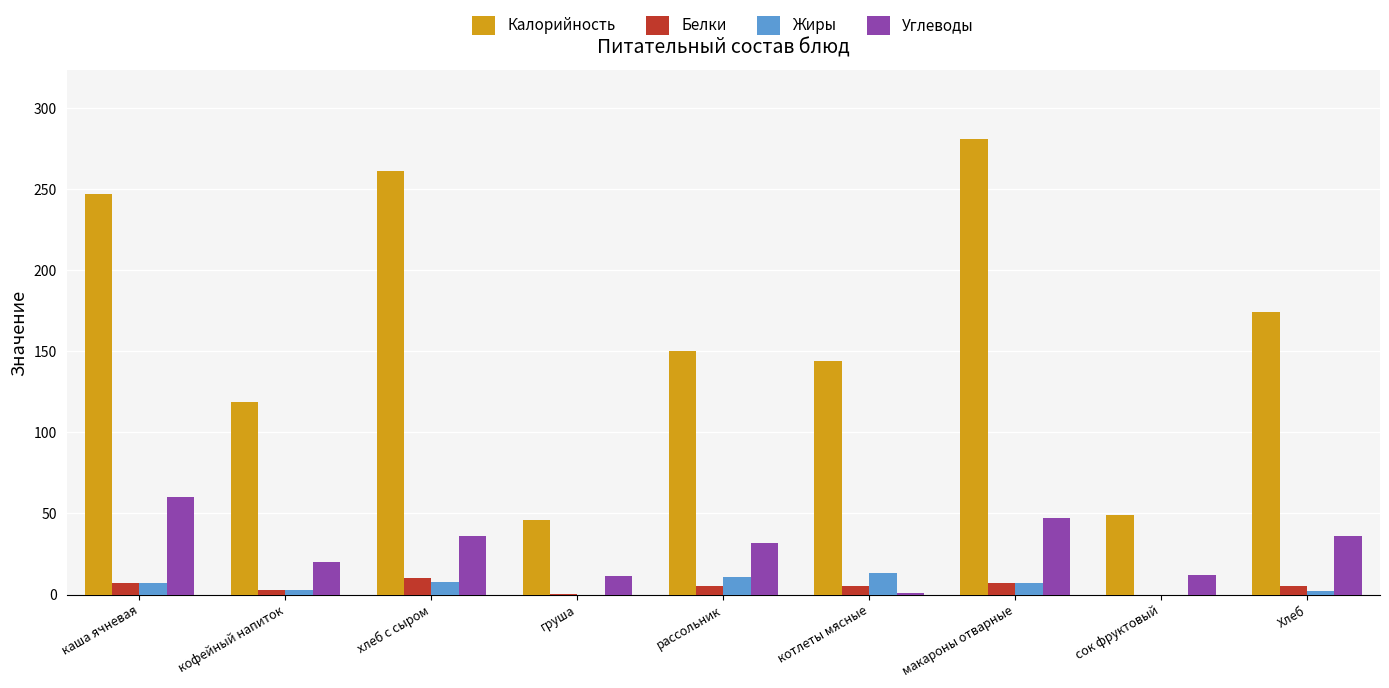

Is the value of Жиры at Хлеб greater than the value of Углеводы at сок фруктовый?

No